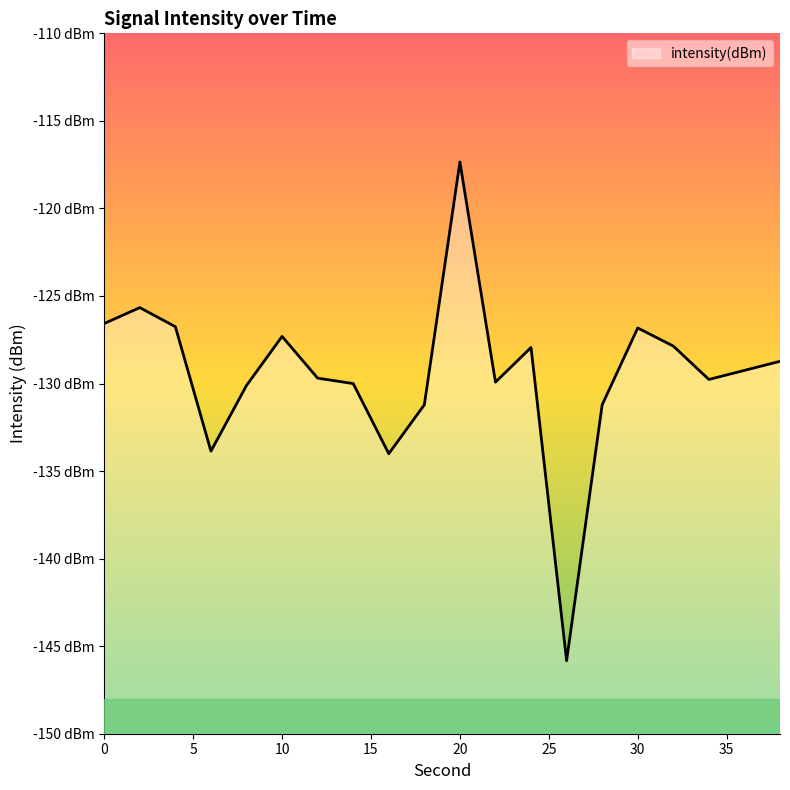

True or false: the data shows -56.5 at 24.

False